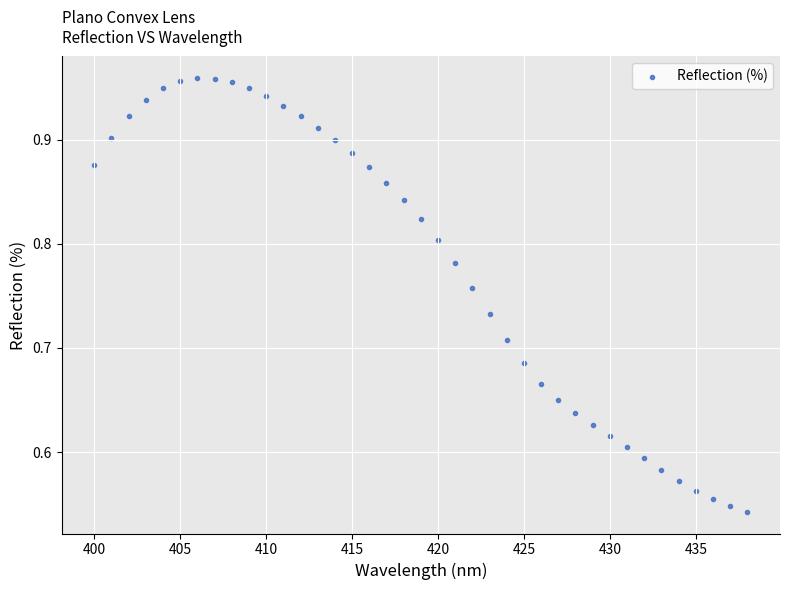

What is the range of X values (max minus min)?

38.0